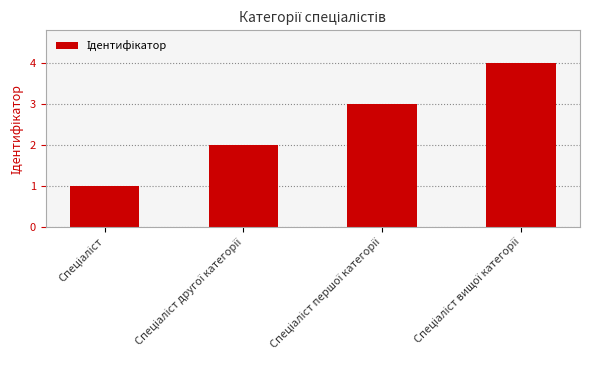

Does the chart contain any negative values?

No